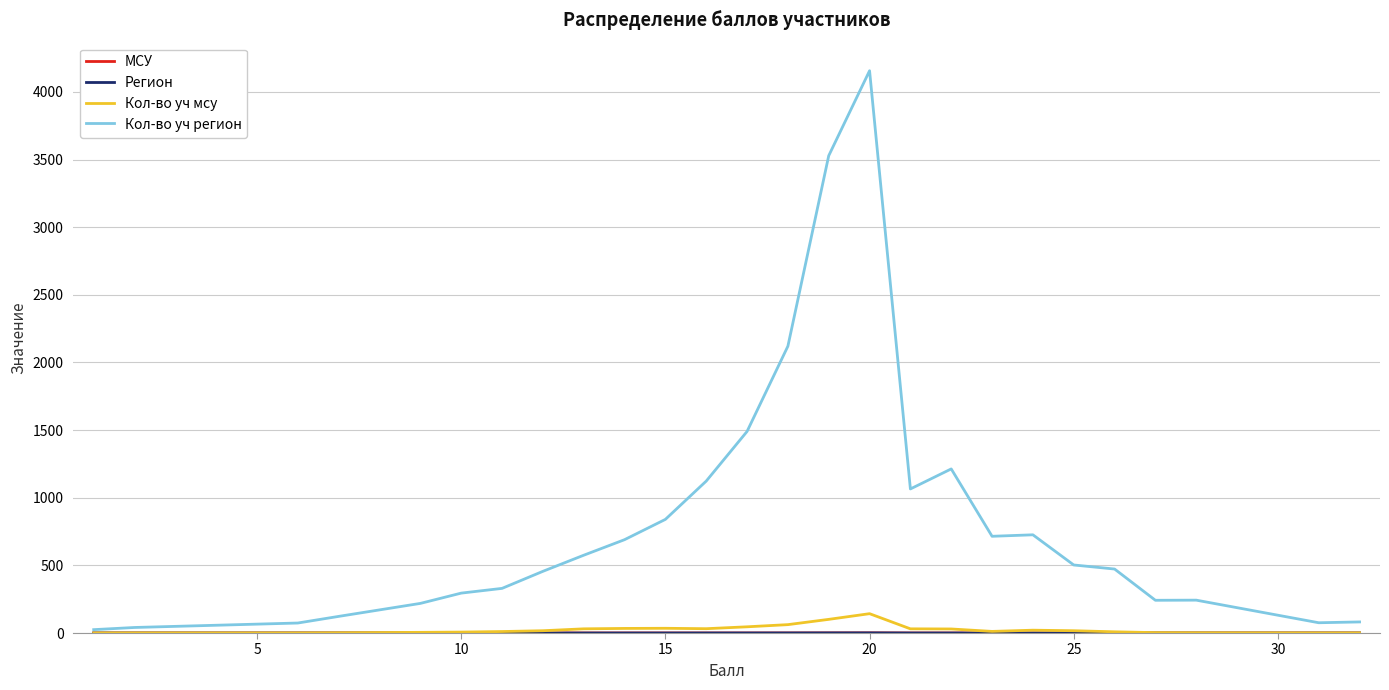

What is the maximum value shown in the chart?

4156.0